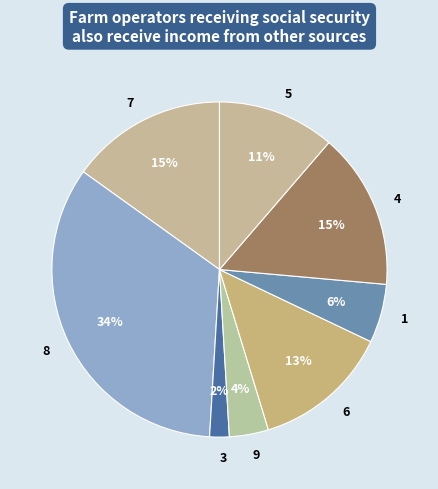

Is 7 the majority of the pie?

No